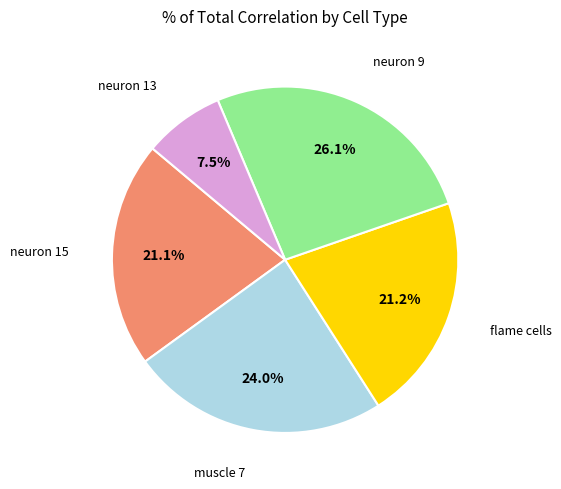

Is there a majority slice in this chart?

No